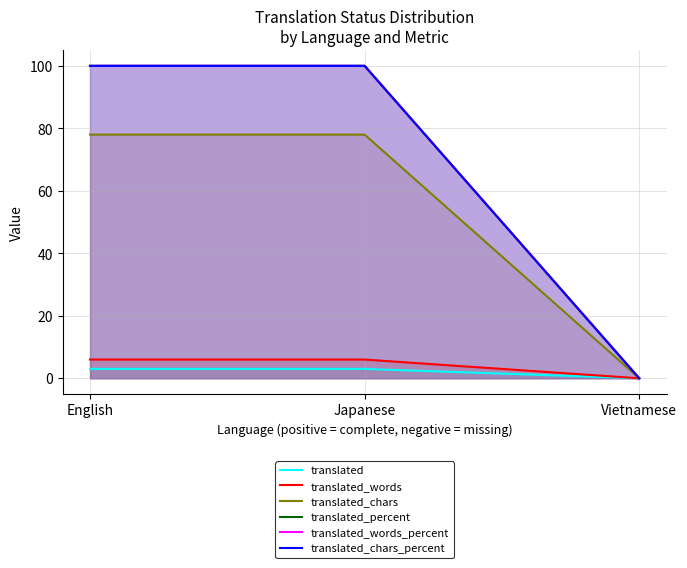

What is the sum of the translated_words values at Vietnamese and English?

6